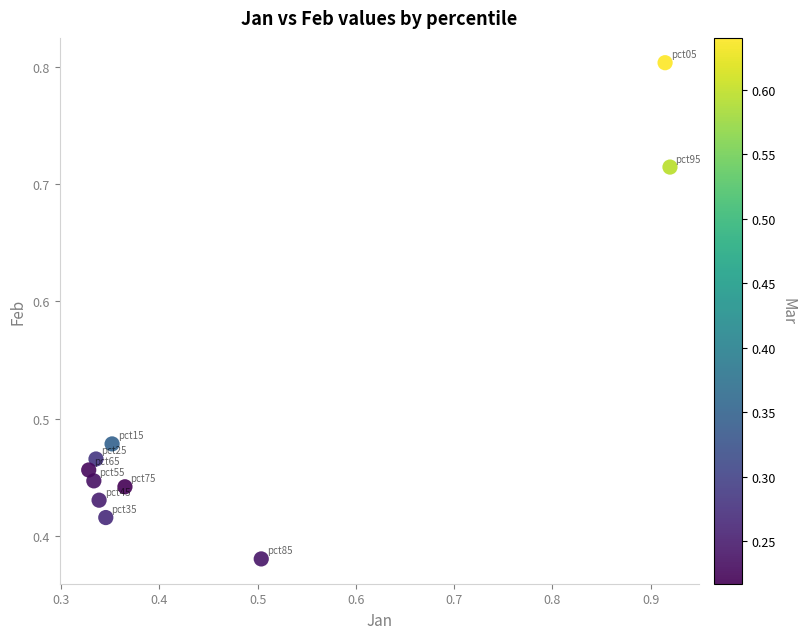

What is the range of X values (max minus min)?

0.6